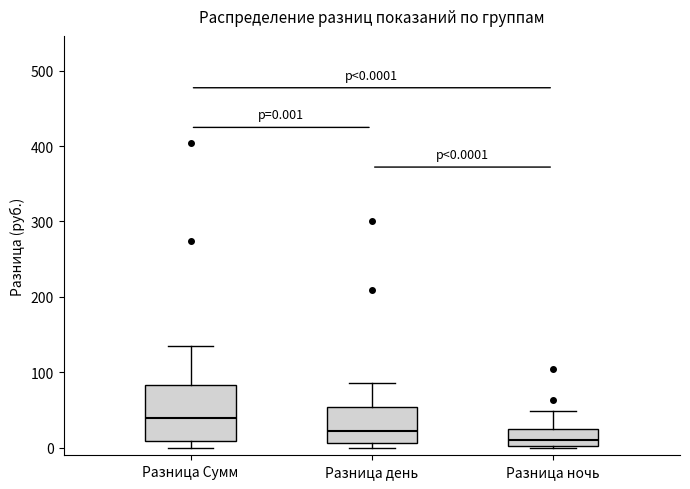

Which box's median line is the highest?

Разница Сумм